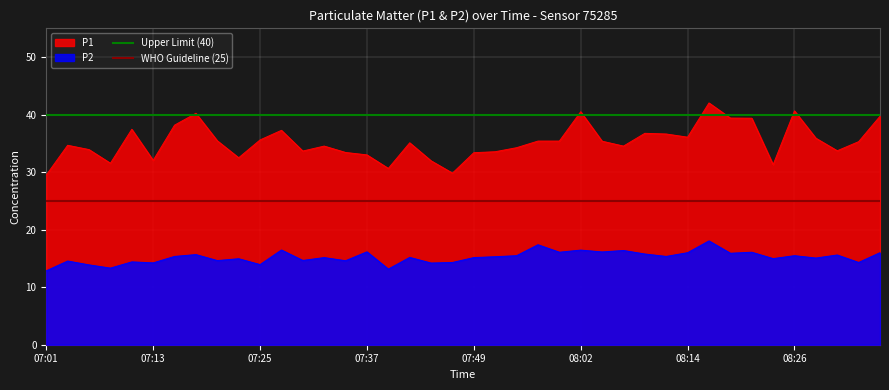

What is the highest value of the P2 series?

18.1